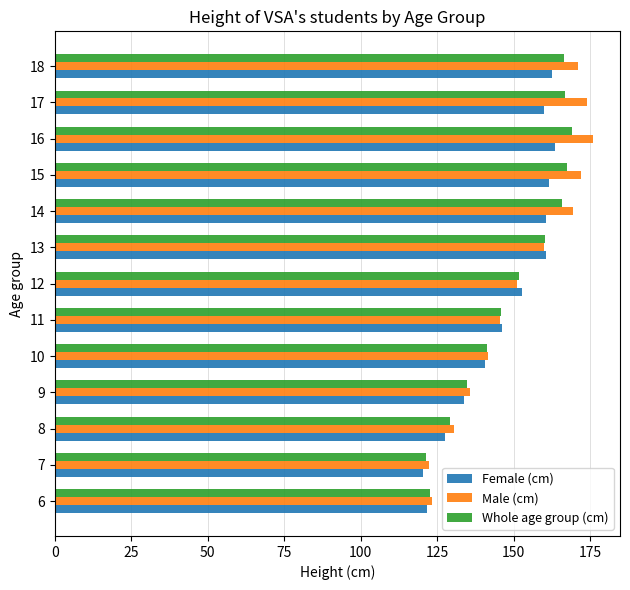

What is the sum of all Male (cm) values?

1972.1